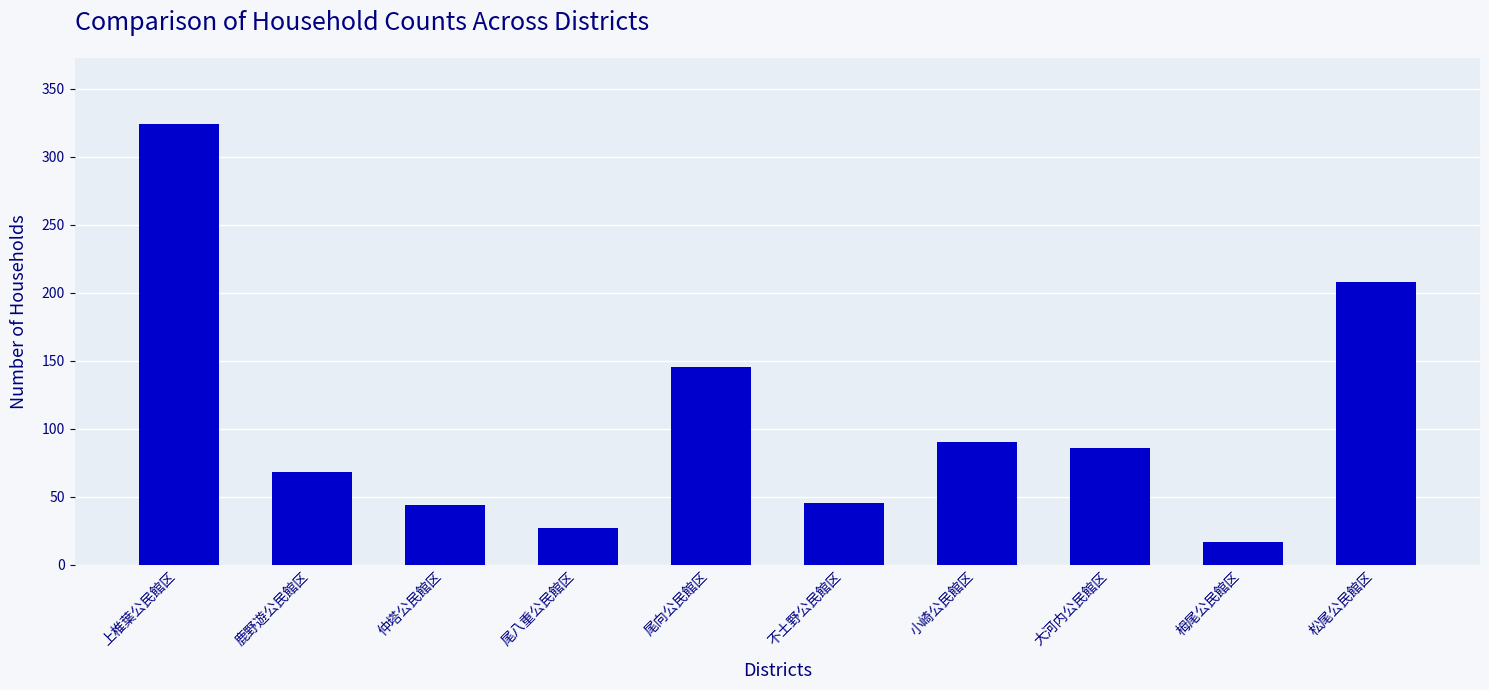

What is the minimum value shown in the chart?

17